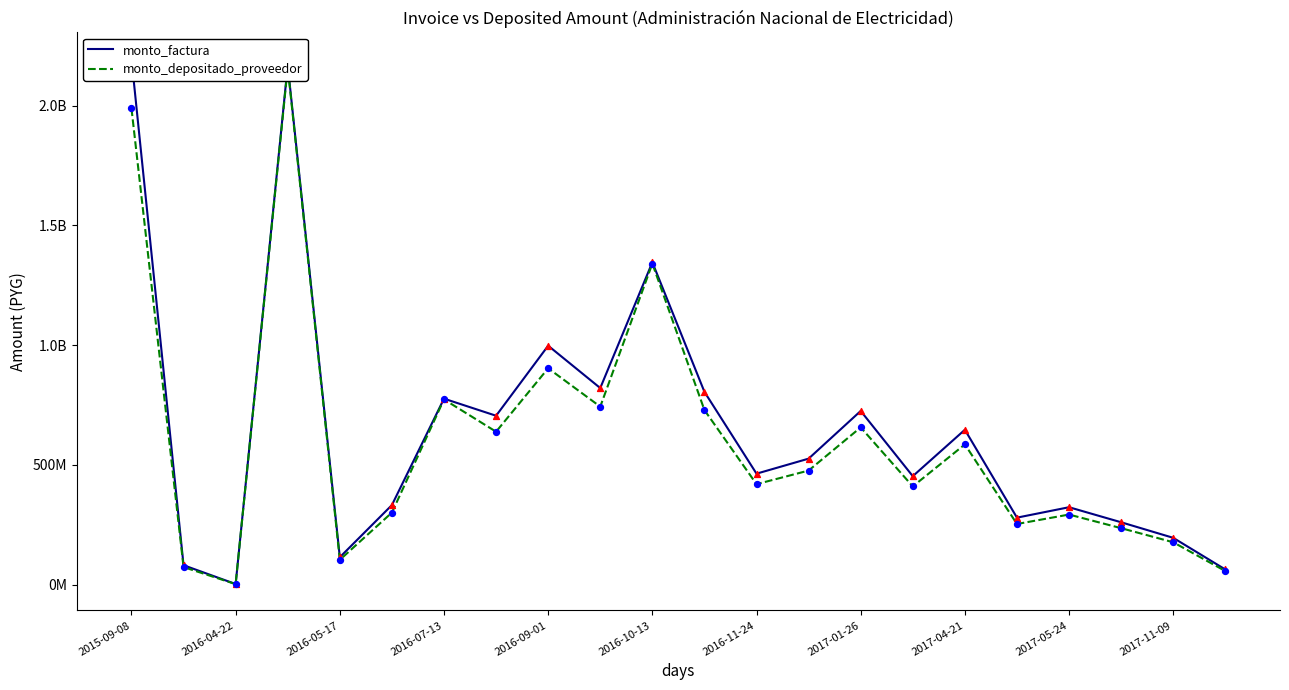

Which series has the largest total across all categories?

monto_factura